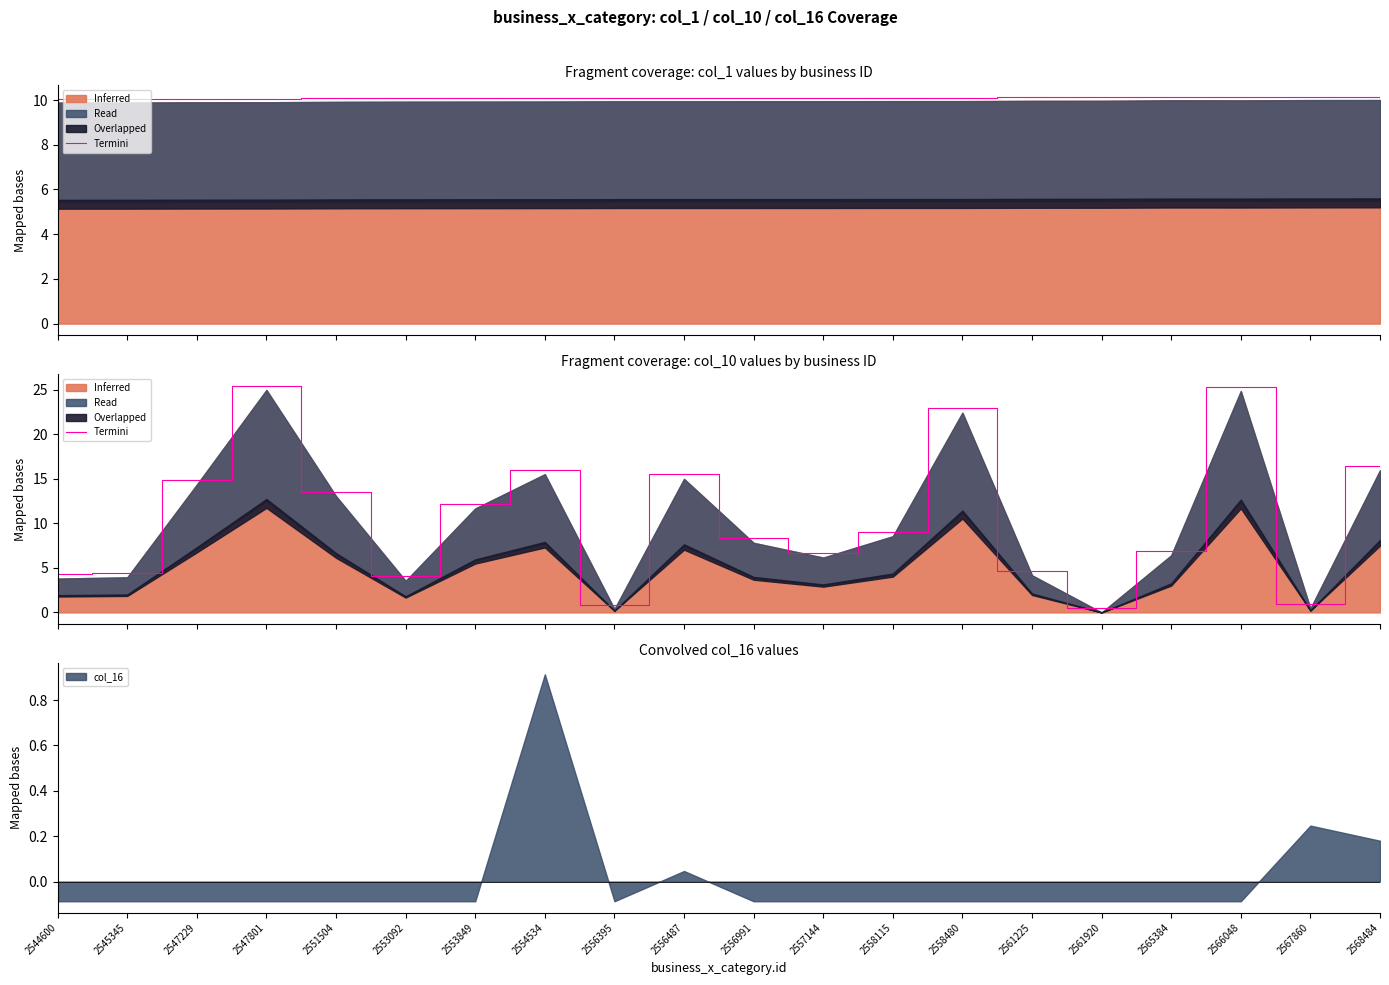

How many interior local peaks (higher than both neighbors) does the data have?

5